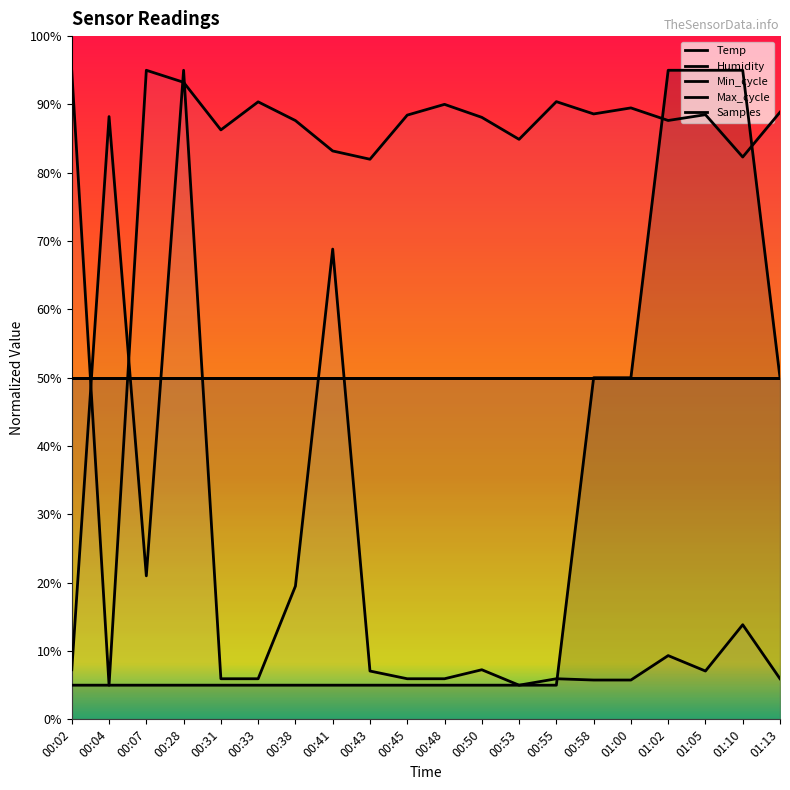

Does the chart display data point markers on the line(s)?

No